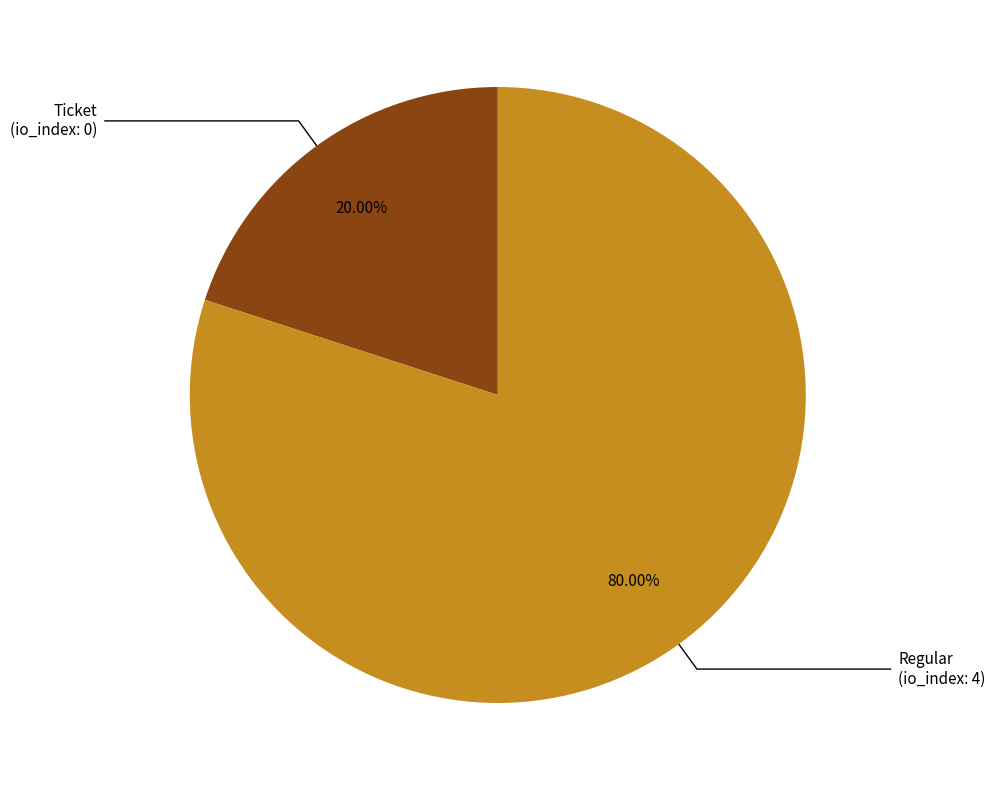

How many slices are in this pie chart?

2